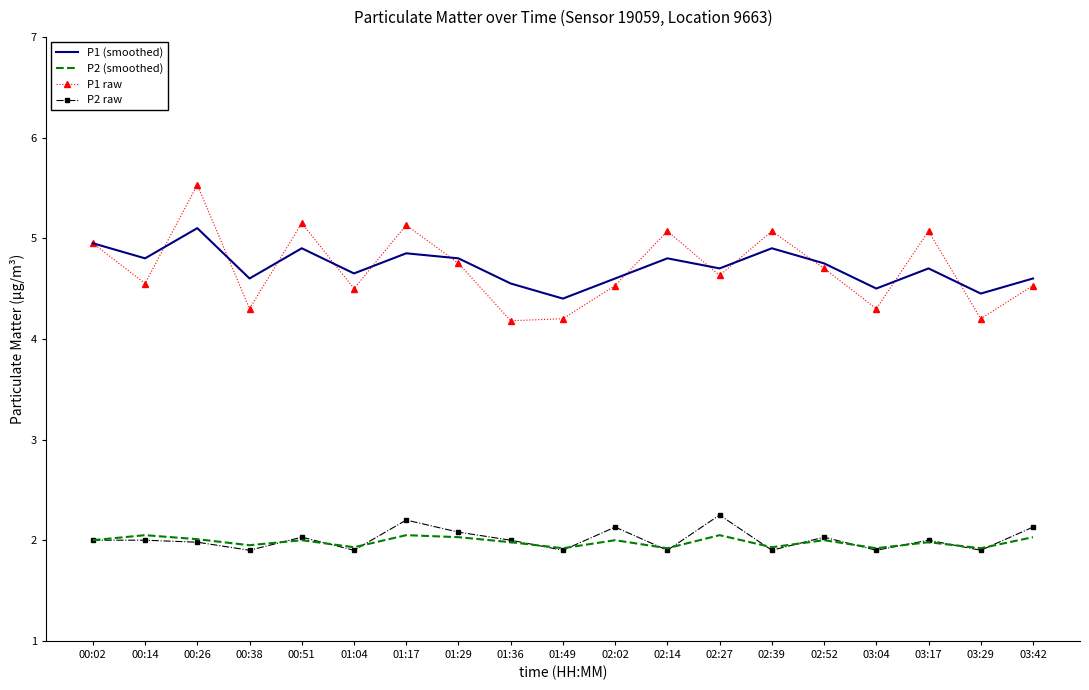

How many series are shown in this chart?

4